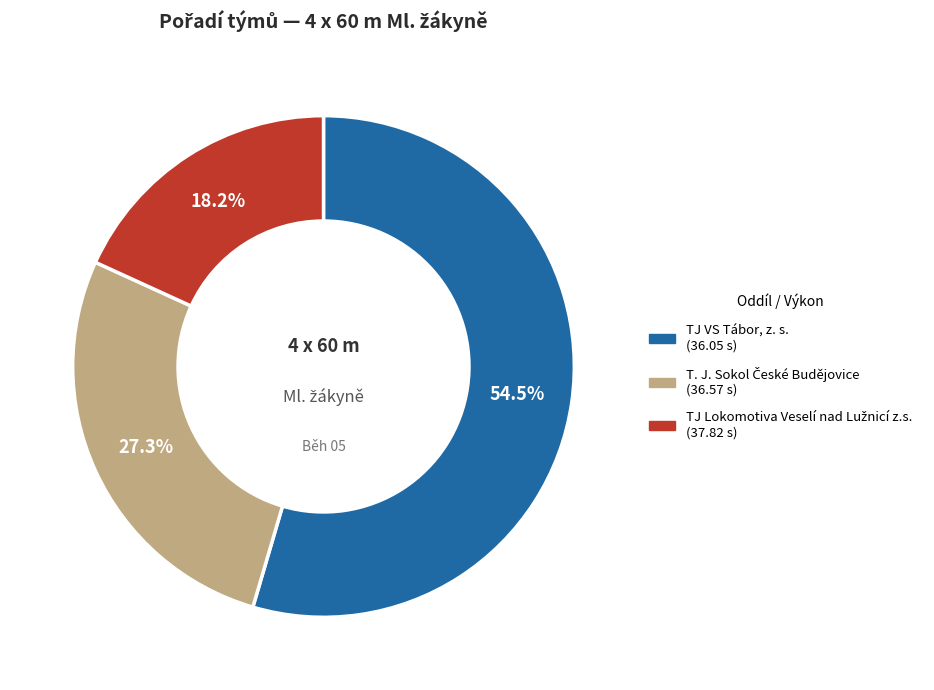

Which slice is the largest?

TJ VS Tábor, z. s.